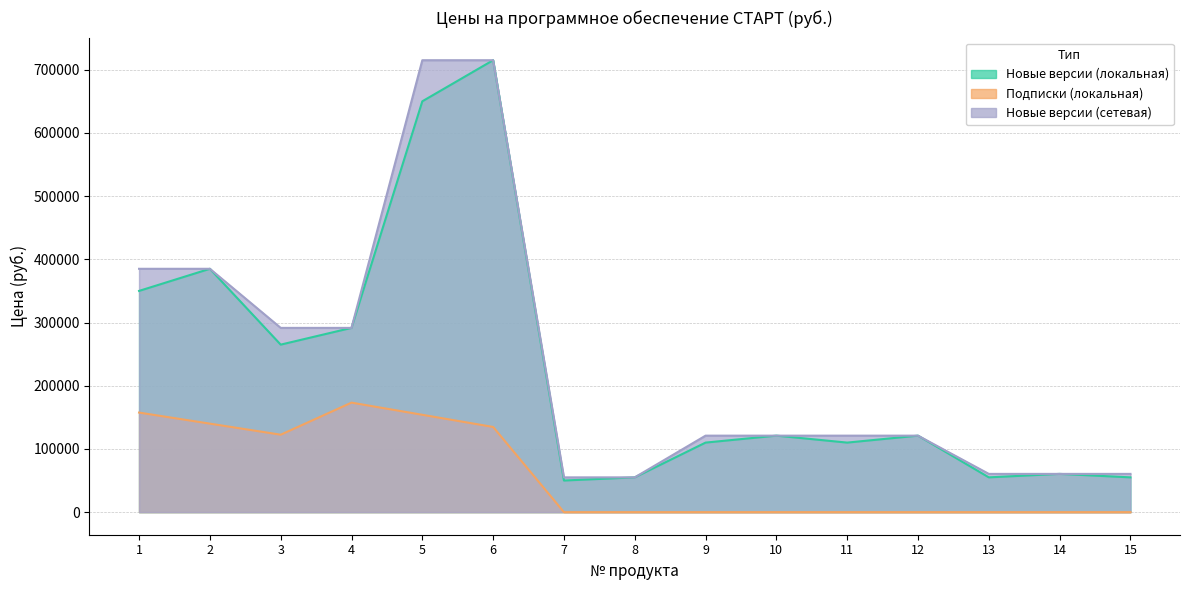

Does the chart have visible grid lines?

Yes